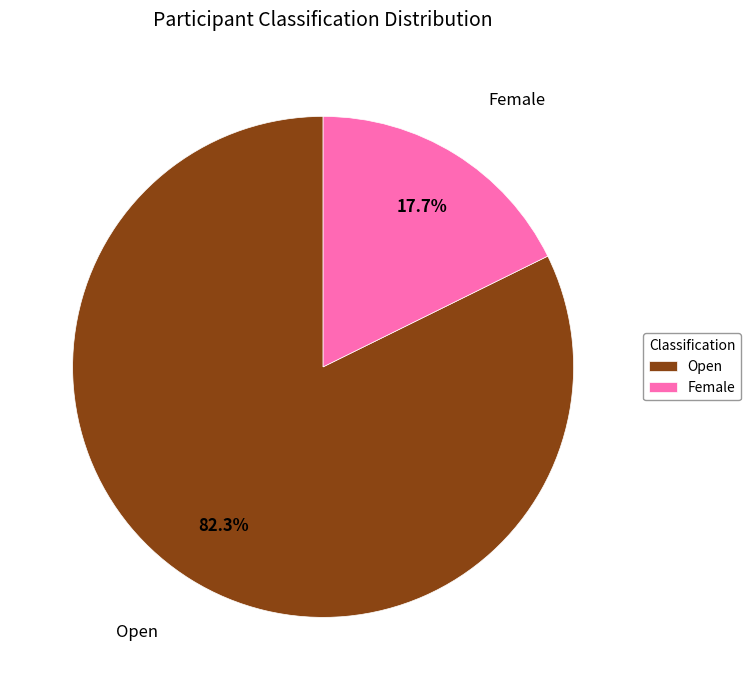

The Open slice represents 82% of the pie. True or false?

True